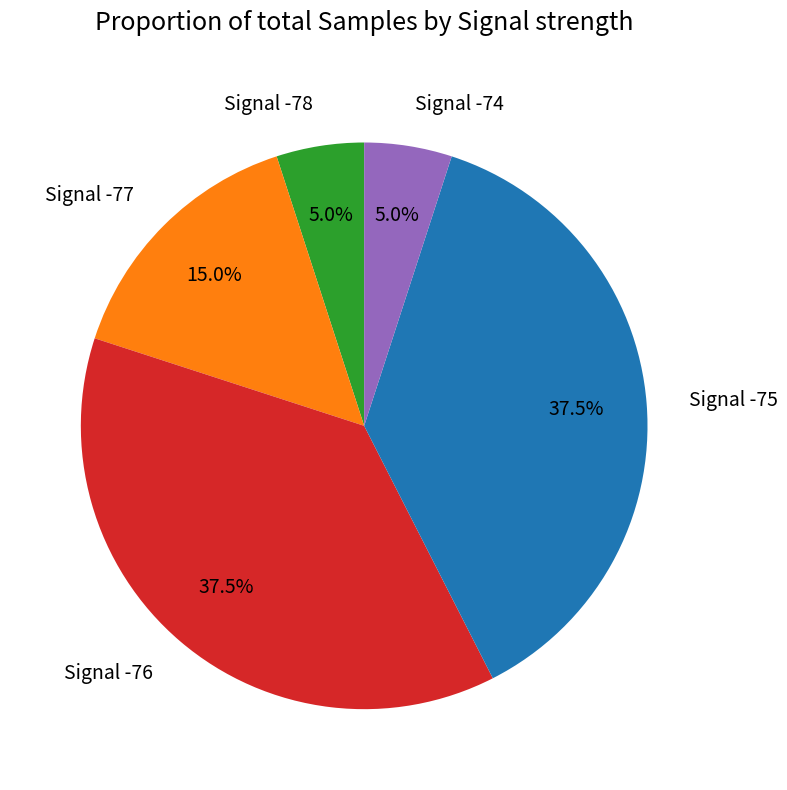

Do Signal -75 and Signal -74 together represent more than half of the pie?

No